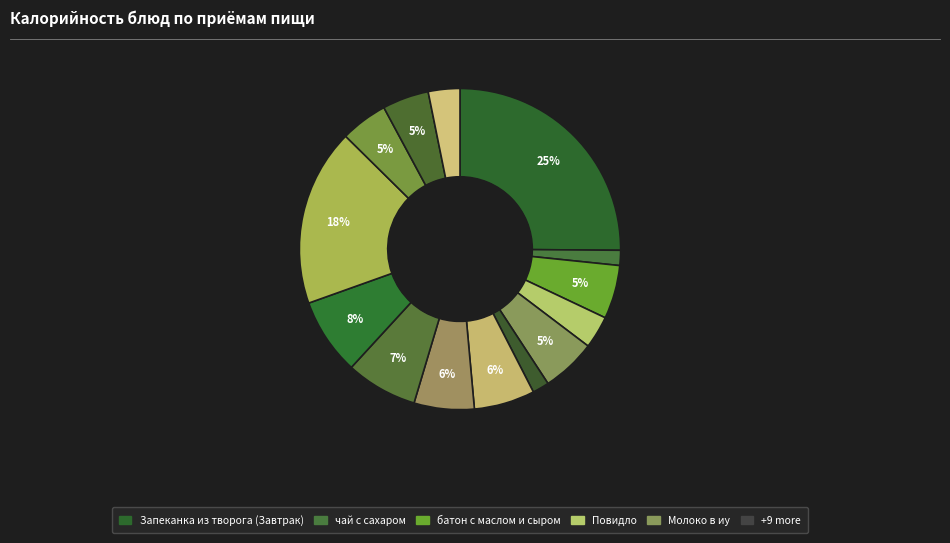

How many slices are in this pie chart?

14